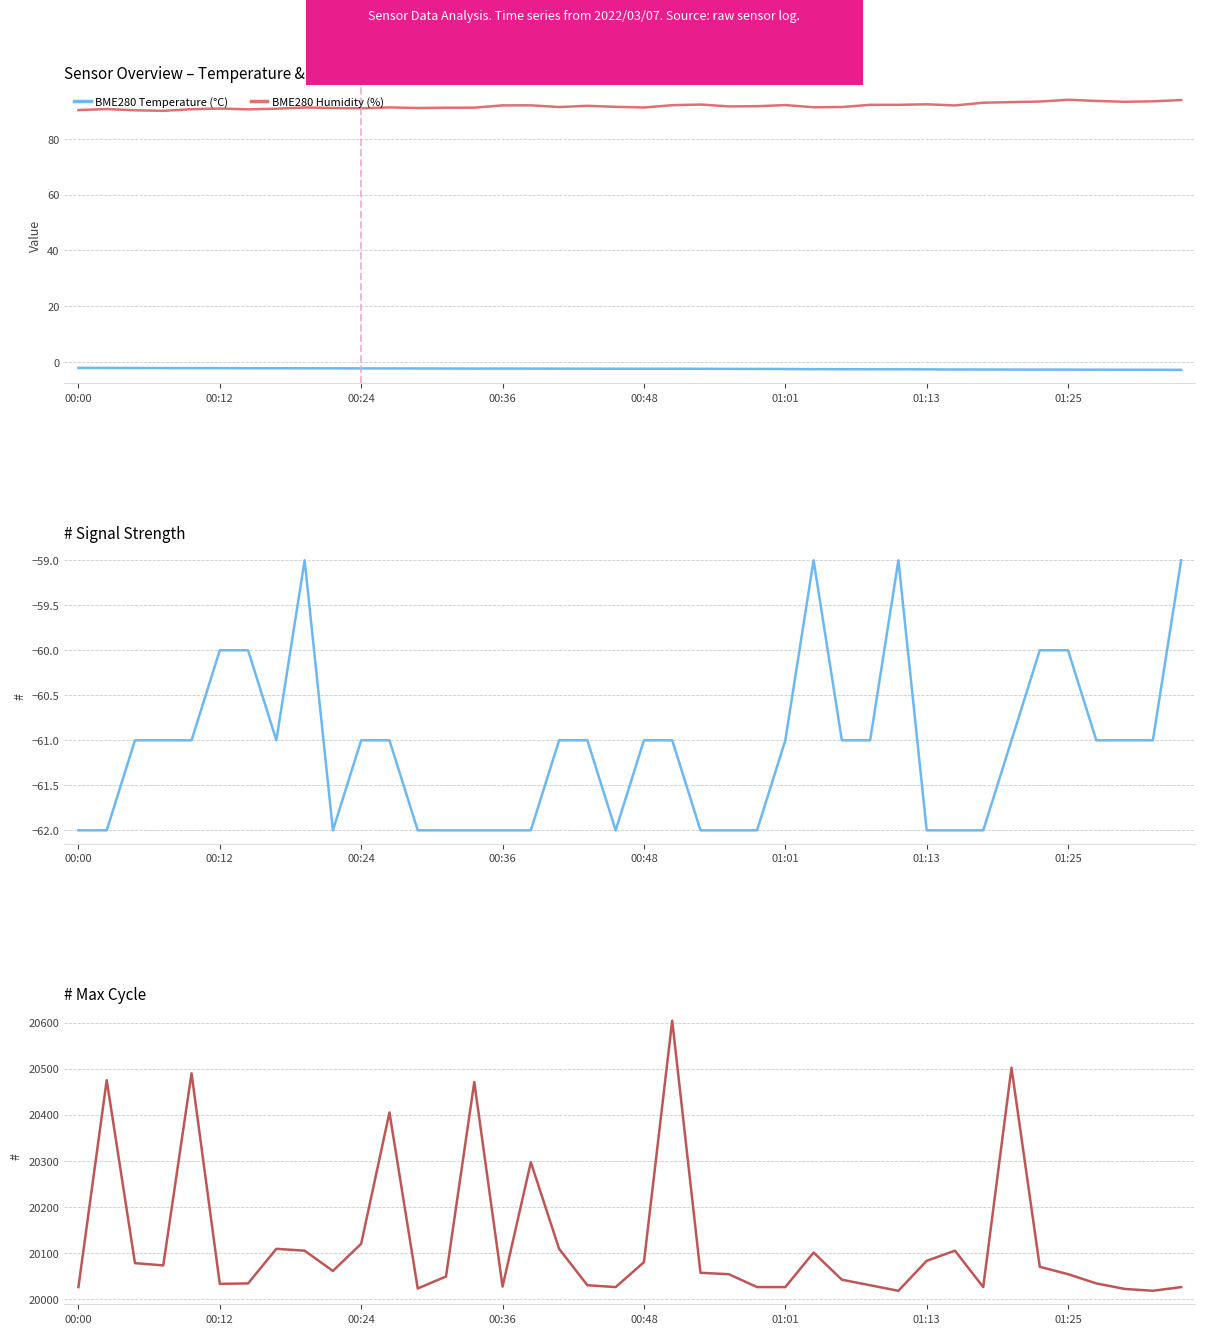

How many lines are shown in the chart?

4